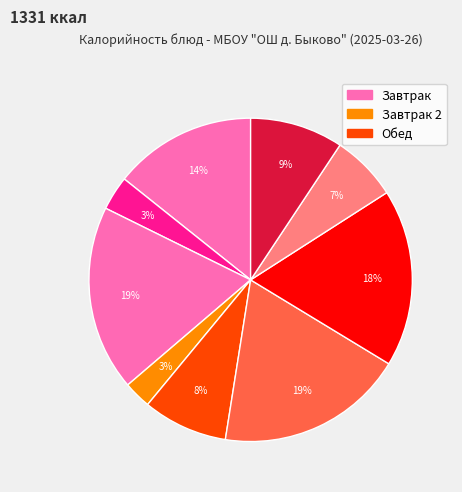

How many slices are in this pie chart?

9